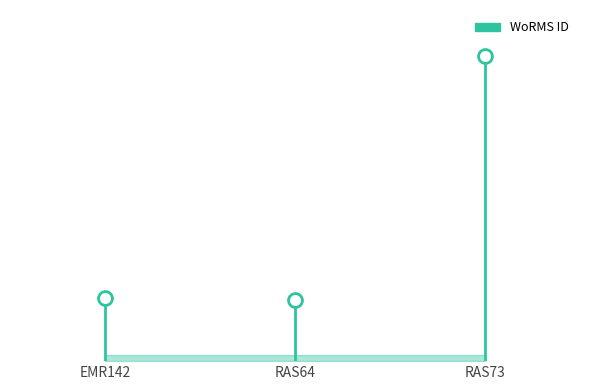

True or false: the data shows -90420 at EMR142.

False